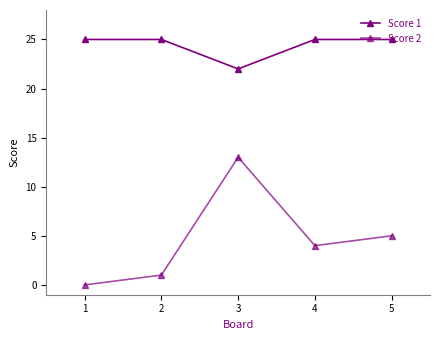

Reading left to right, extract all data points from this chart.

Score 1: 1=25	2=25	3=22	4=25	5=25
Score 2: 1=0	2=1	3=13	4=4	5=5